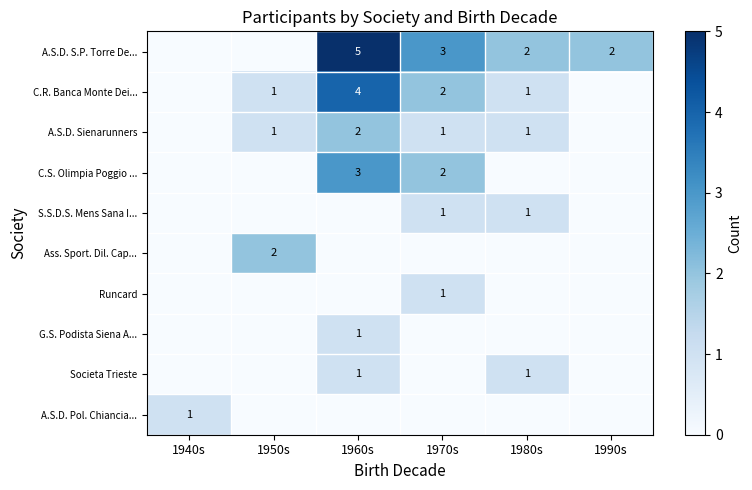

At how many categories does at least one series exceed 1?

5